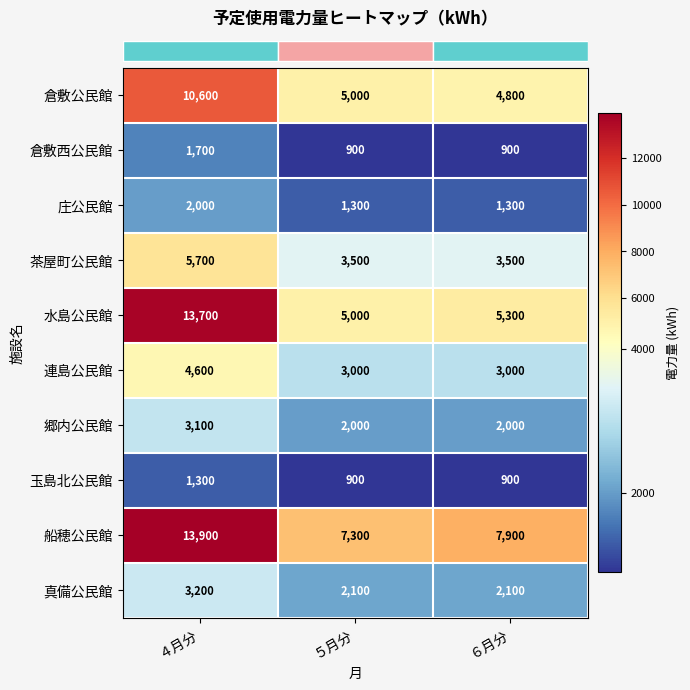

What is the difference between the second highest and minimum values in the 倉敷公民館 series?

200